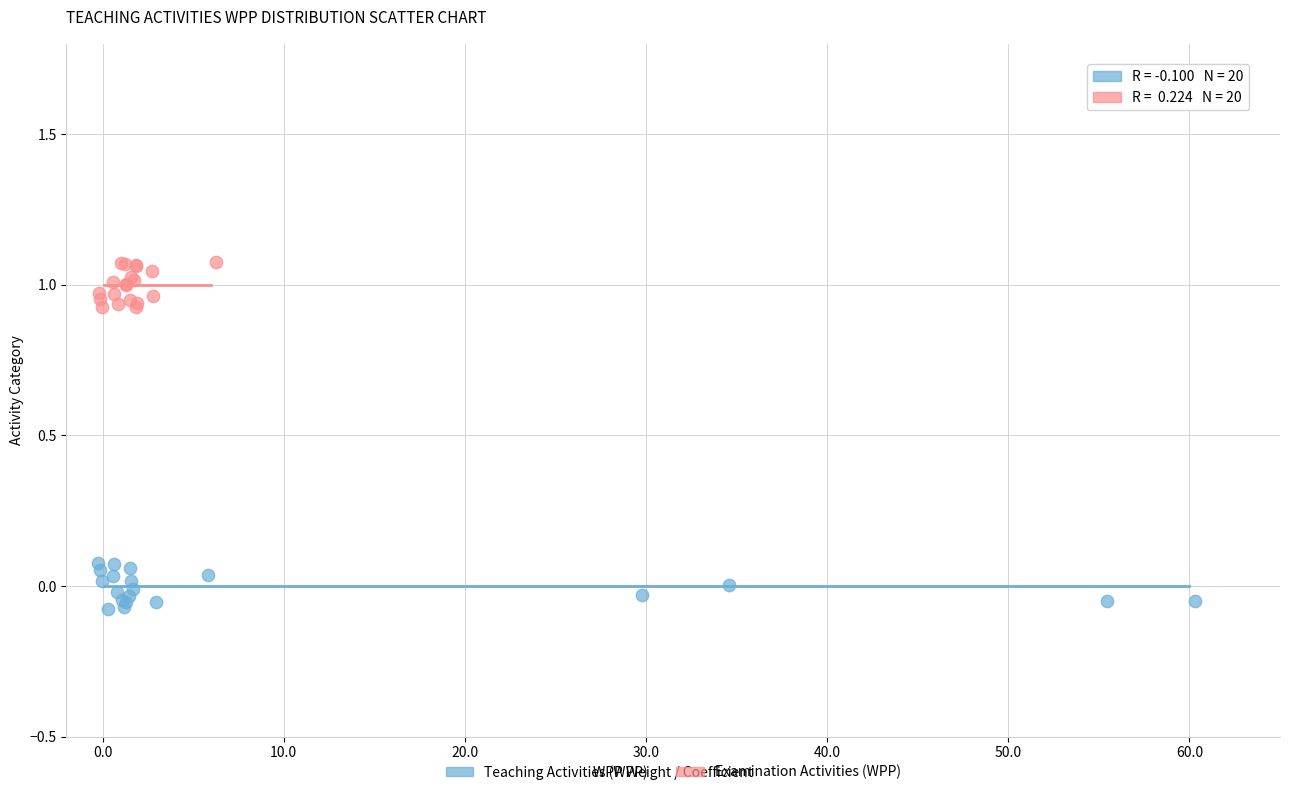

Which series contains the highest Y value?

Examination Activities (WPP)